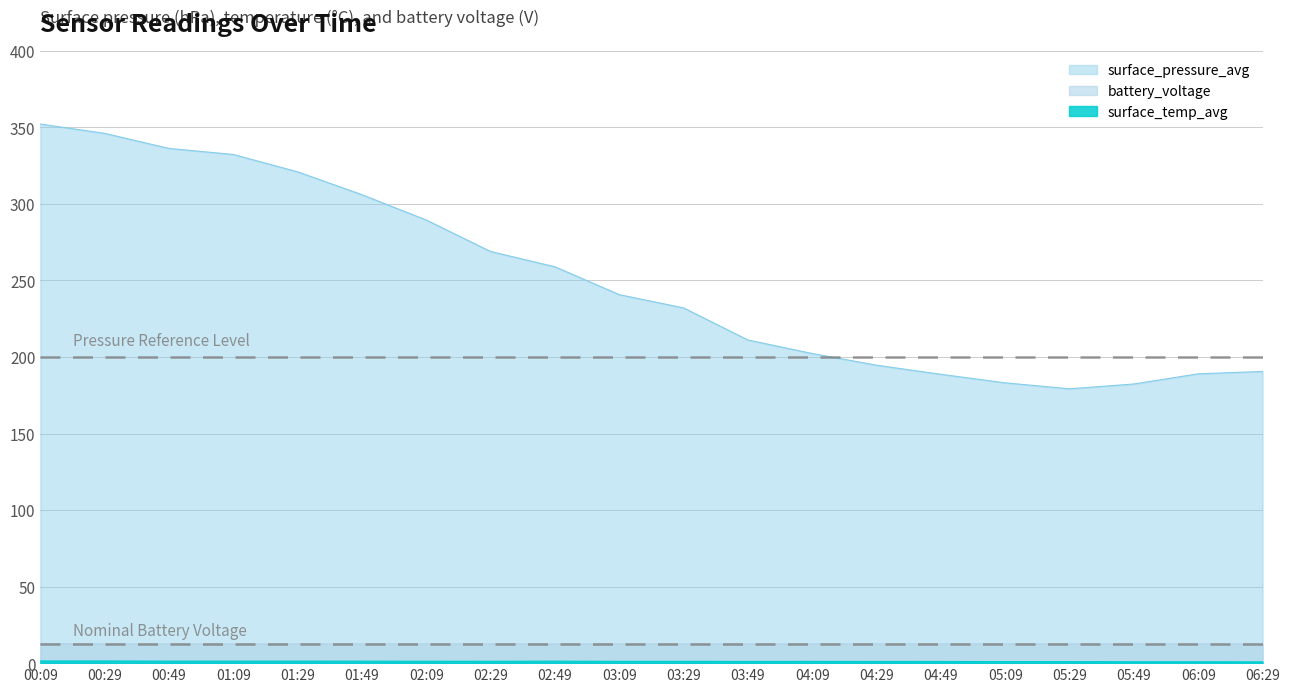

In surface_temp_avg, how many points are lower than both neighbors (excluding endpoints)?

2